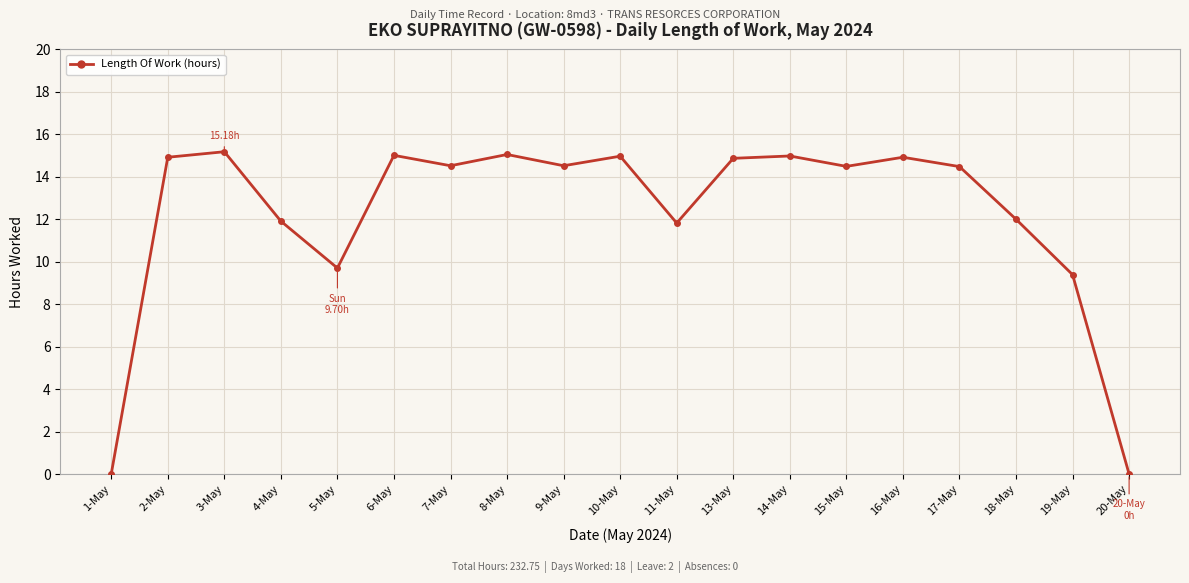

What is the difference between the maximum and second lowest values?

15.2